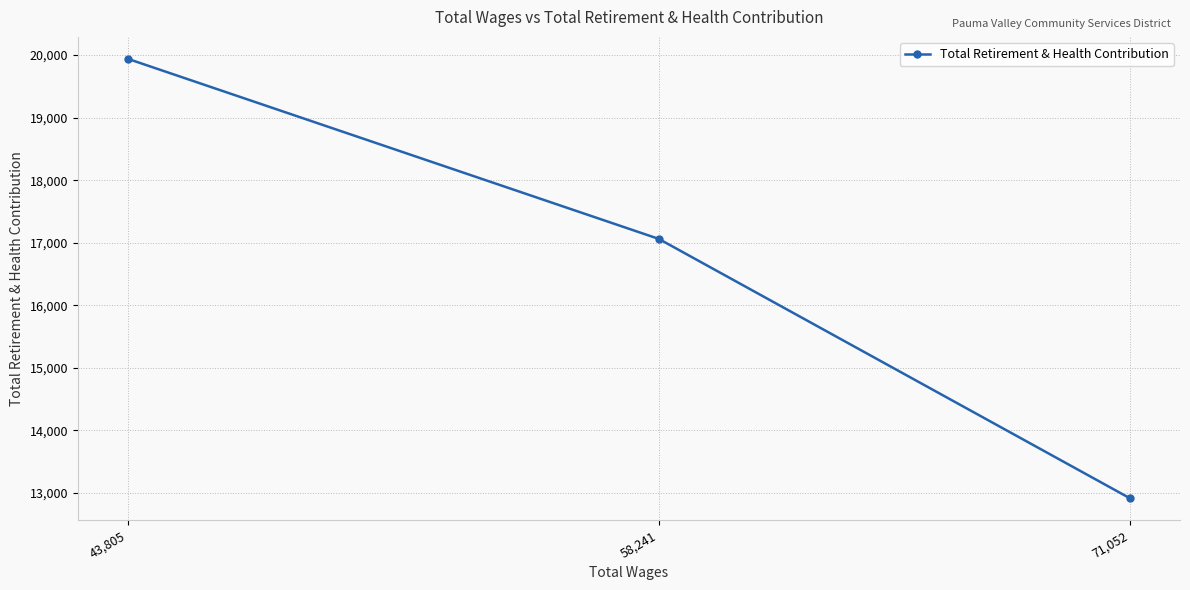

Count the number of categories in the chart.

3